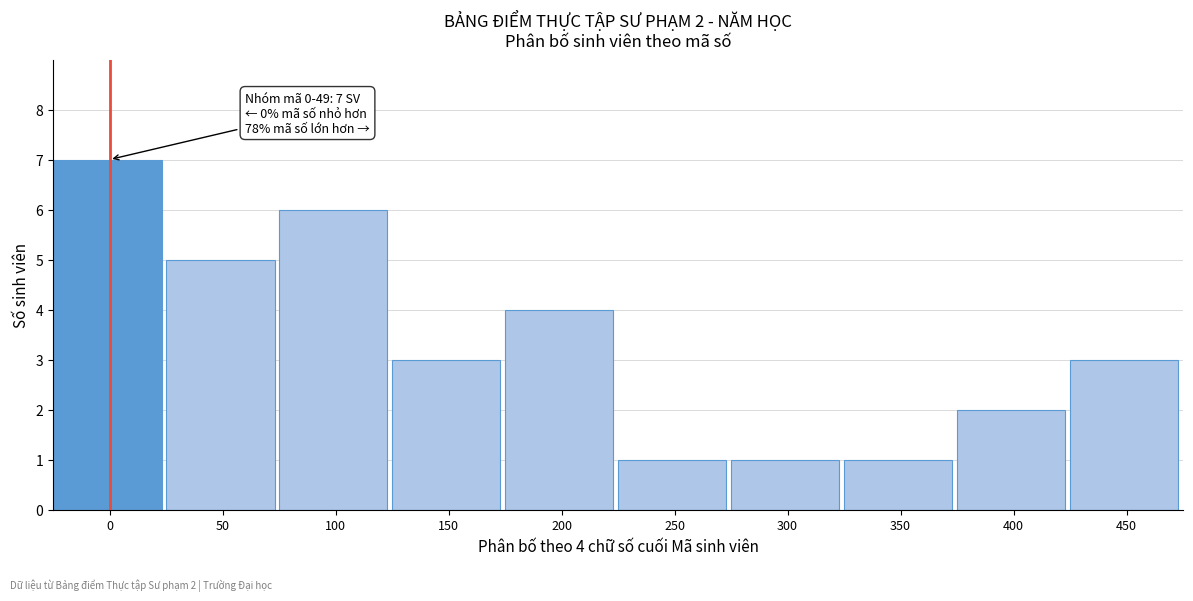

Reading right to left, list all the values displayed in this chart.

3	2	1	1	1	4	3	6	5	7